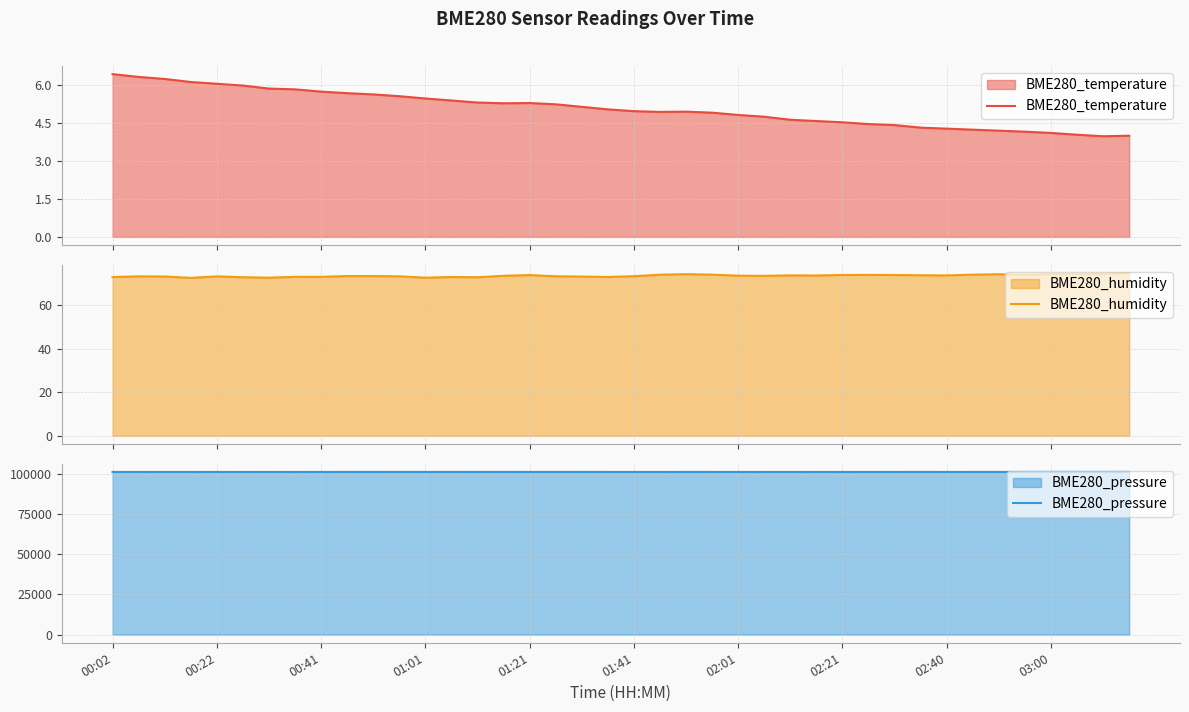

At which label does BME280_humidity first exceed 73?

00:02